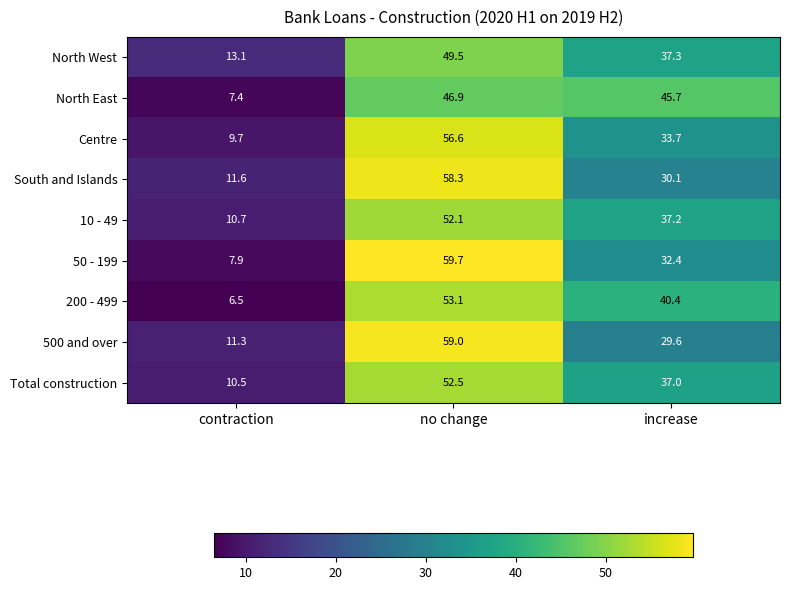

What is the total value across all series at no change?

487.7